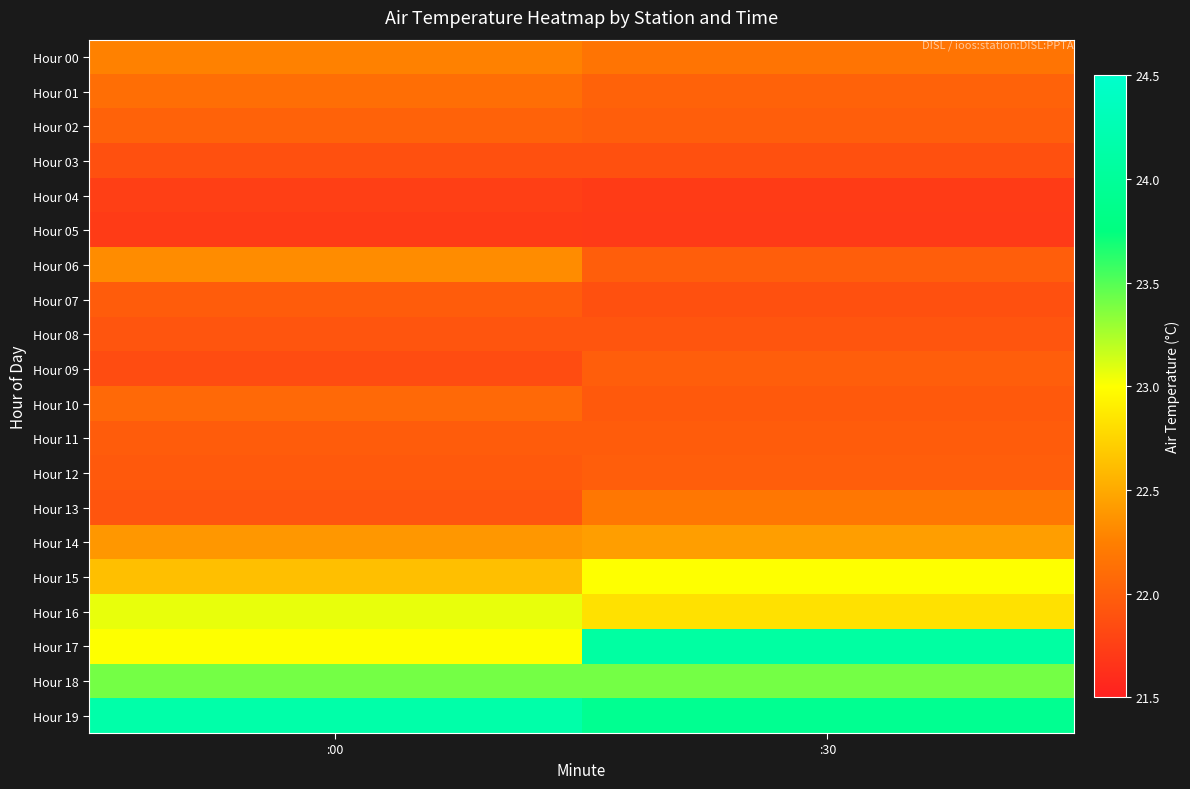

Between :30 and :00, which is larger?

:00